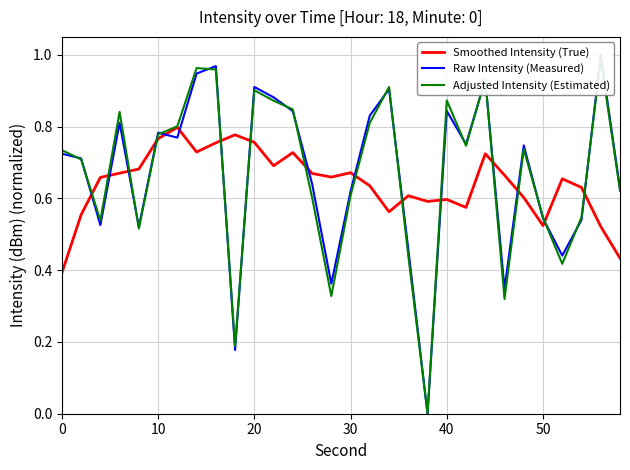

How many interior local valleys does the Smoothed Intensity (True) series have?

7